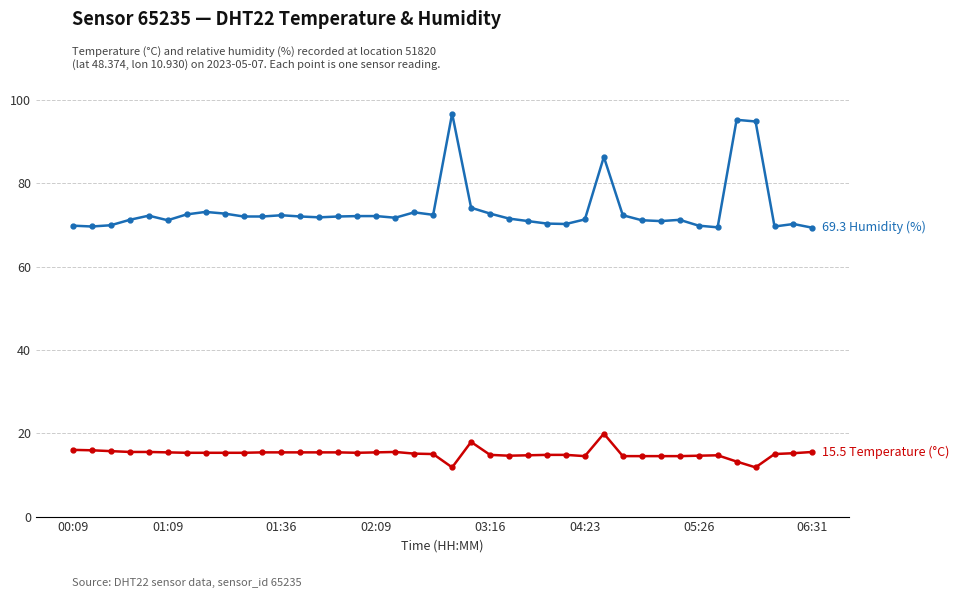

Does the chart display data point markers on the line(s)?

Yes